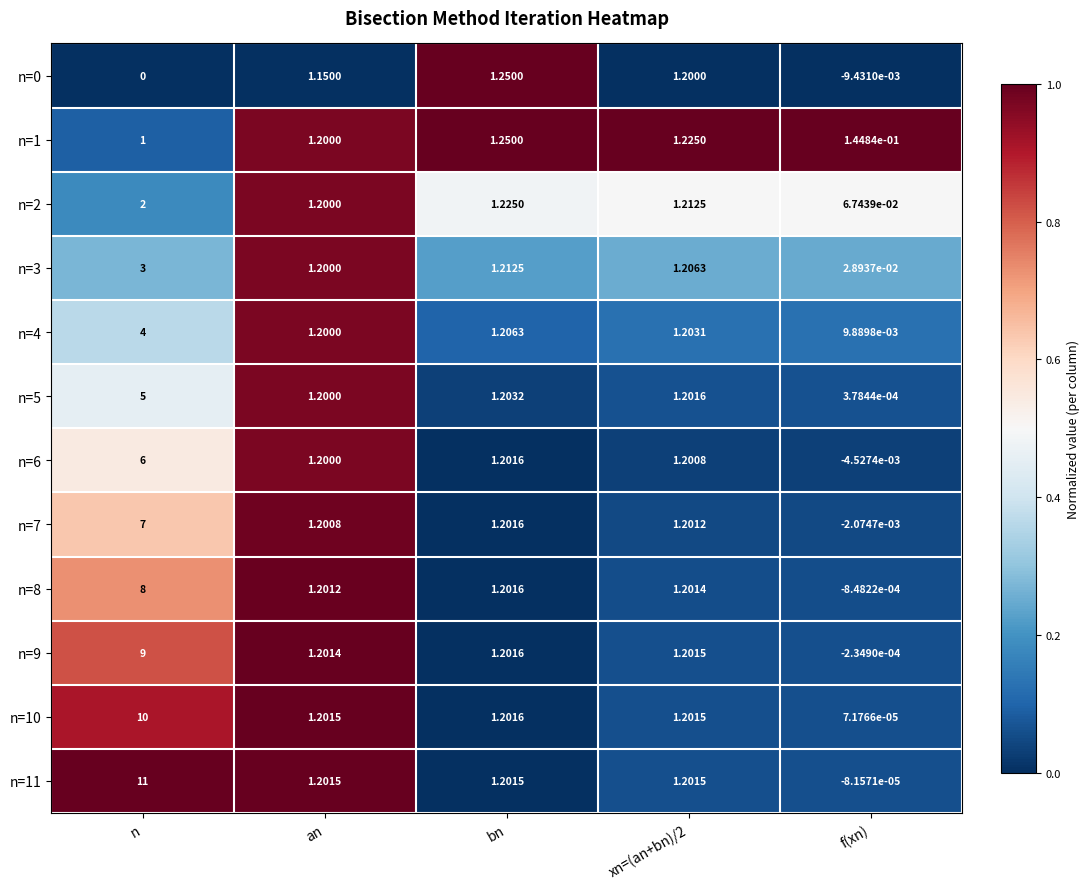

At which label does n=8 reach its peak?

n